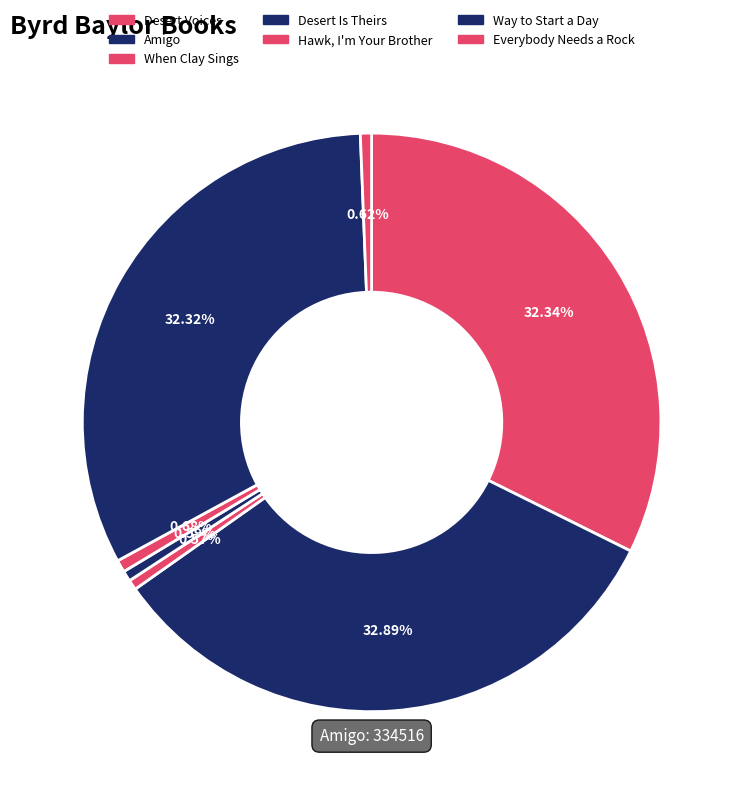

To the nearest percent, what is the difference between the Way to Start a Day and Amigo slice percentages?

1%